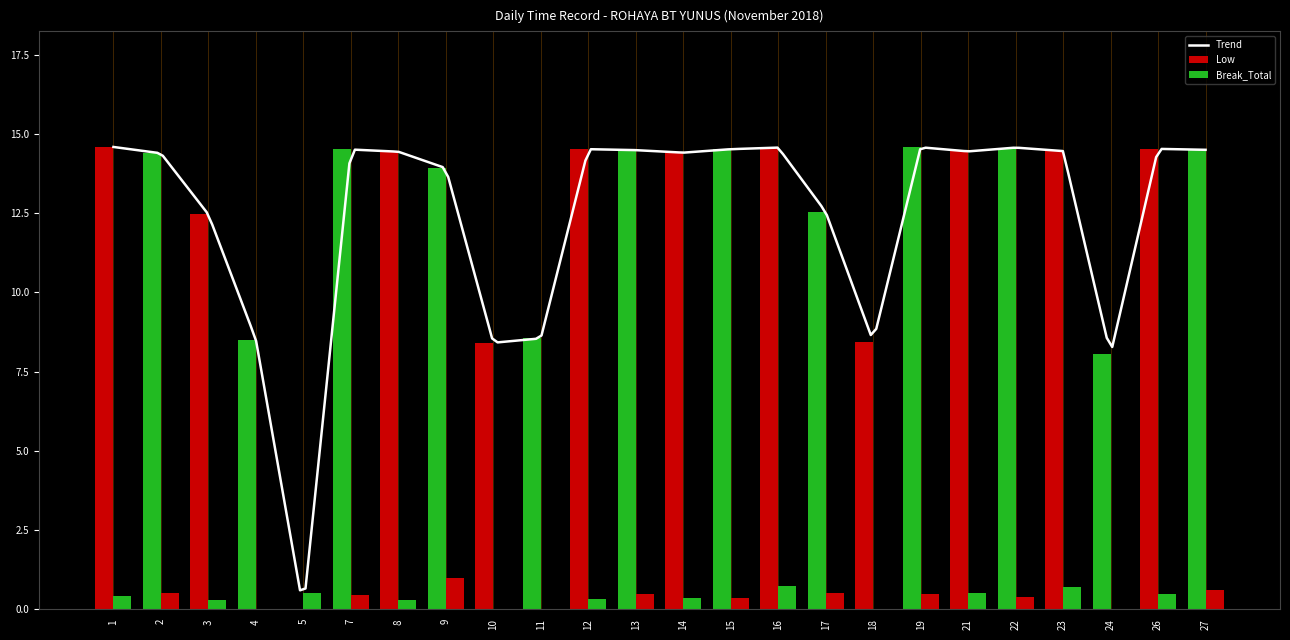

How many values in Low are above zero?

23